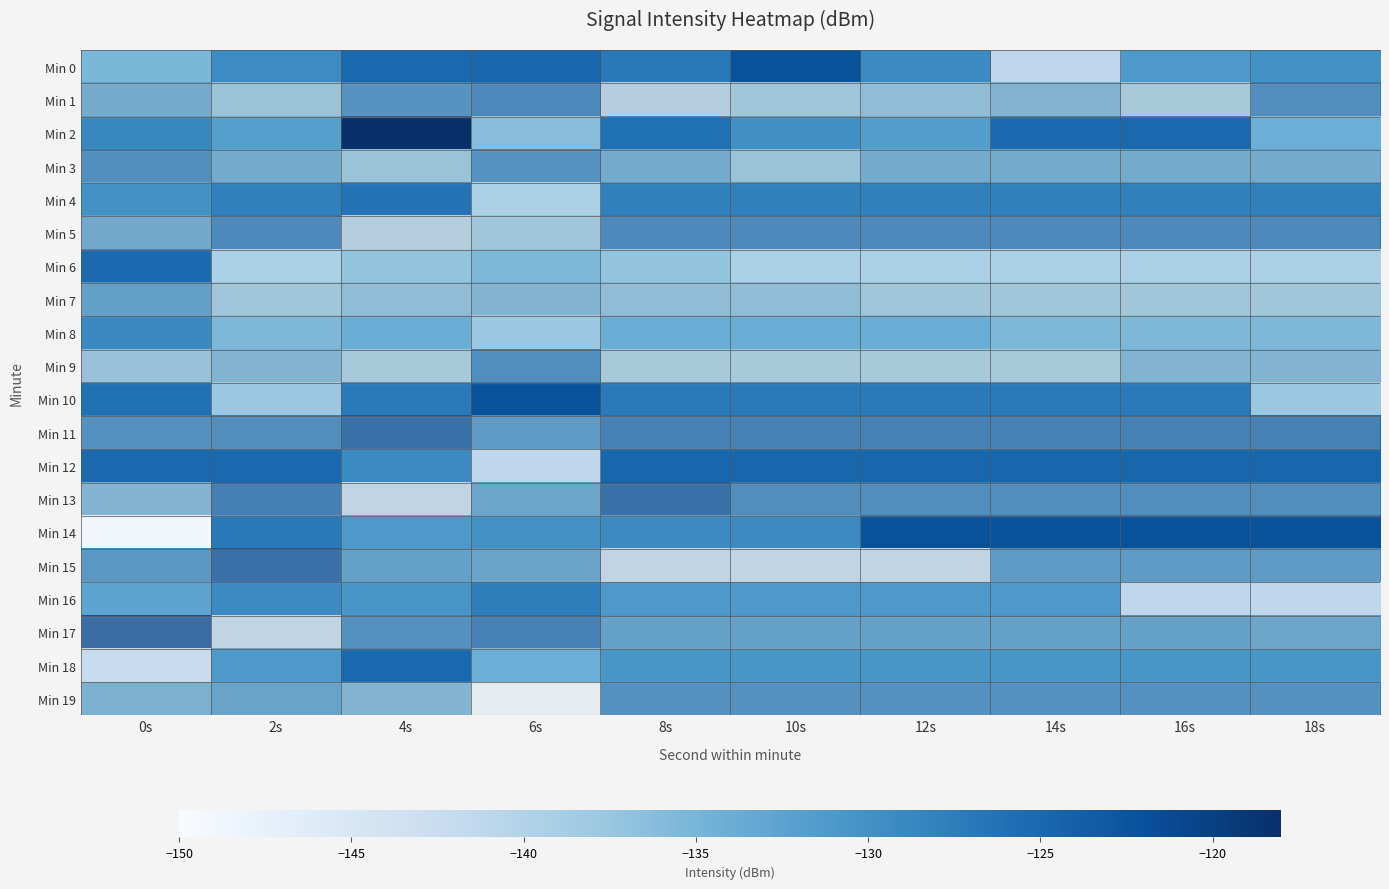

Which series changed the most between 2s and 12s?

Min 15